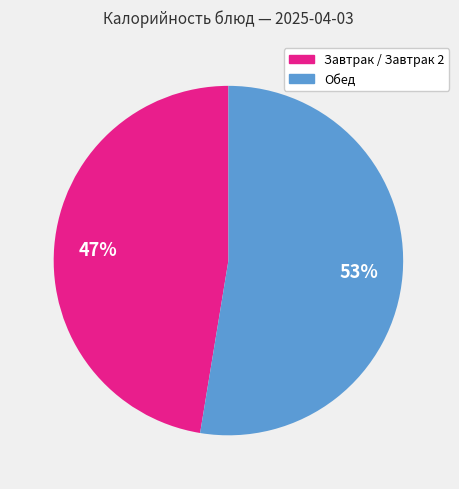

To the nearest percent, what is the average slice percentage?

50%